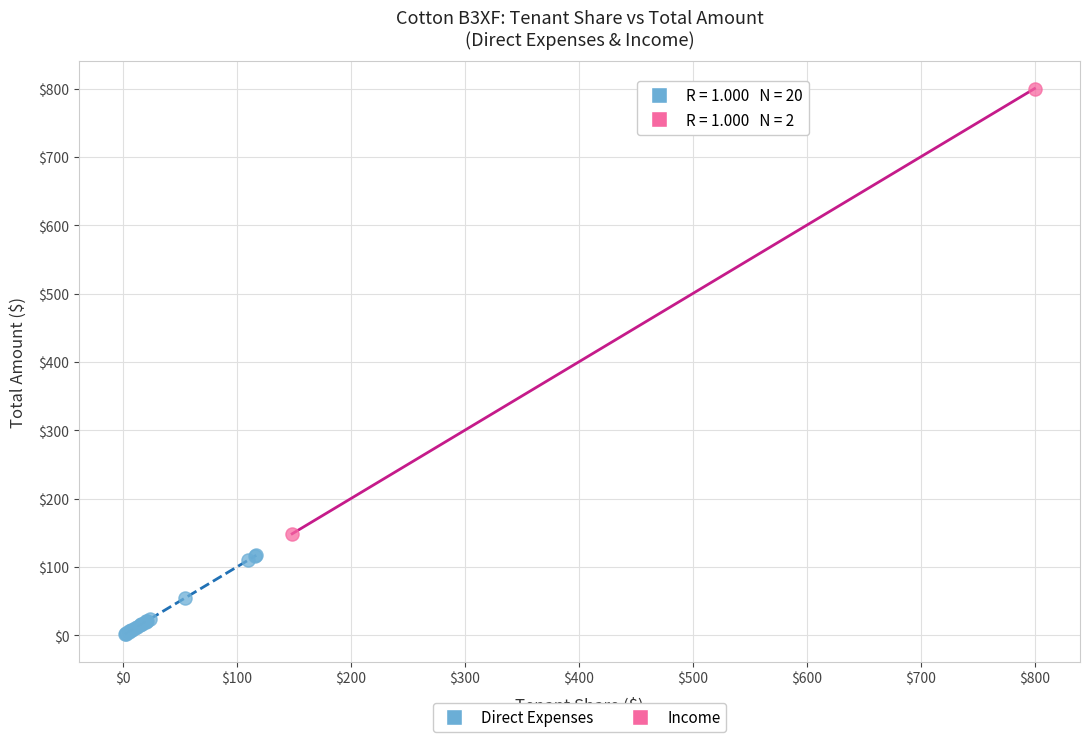

What are all the series names shown in the legend?

Direct Expenses, Income